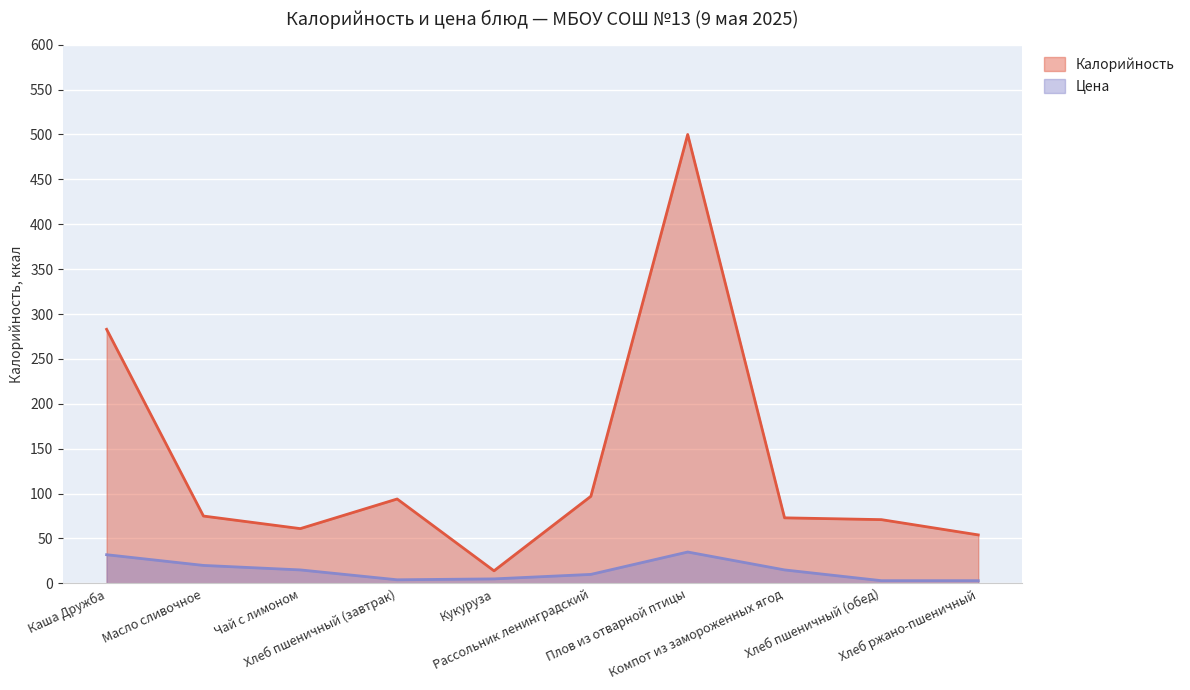

What is the maximum value for Цена?

34.9